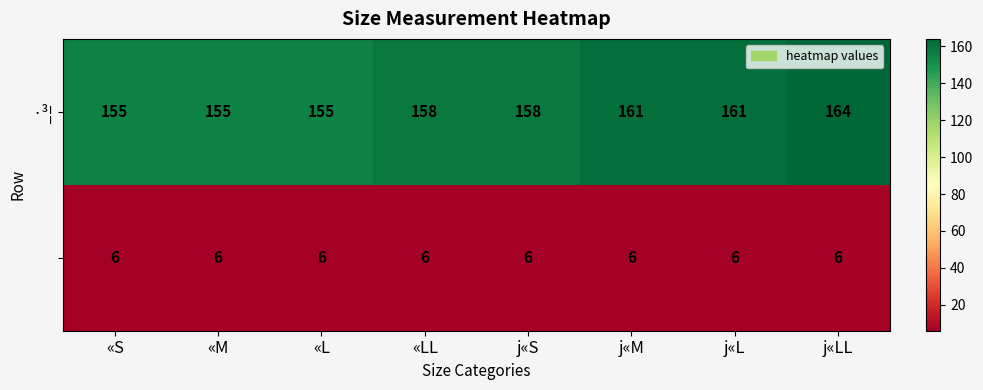

What is the difference between the highest and lowest values at j«L?

155